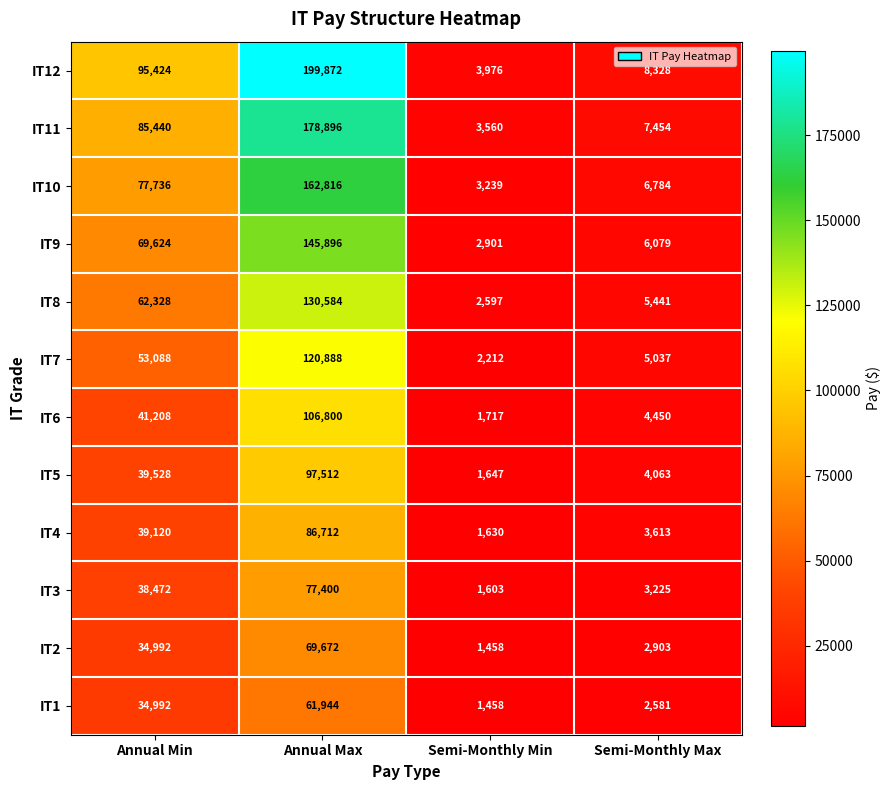

Count the number of categories in the chart.

4